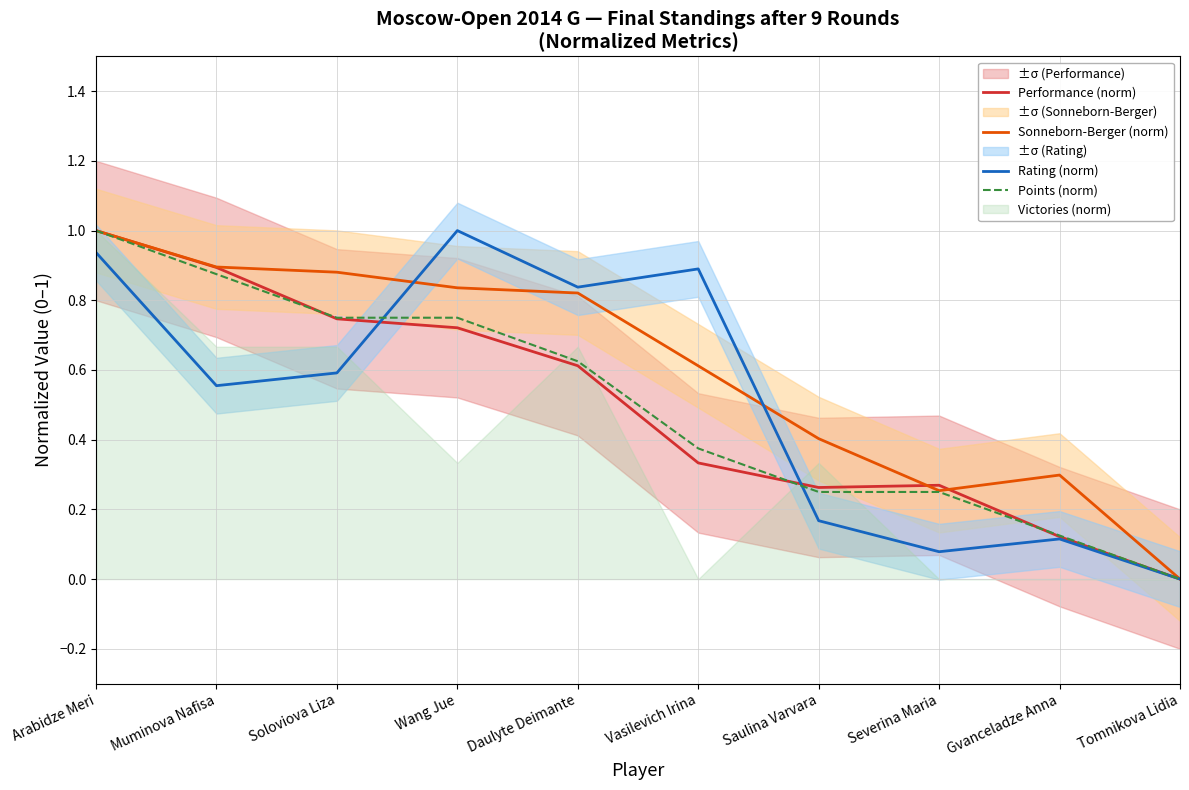

How many positive values does the Points (norm) series have?

9